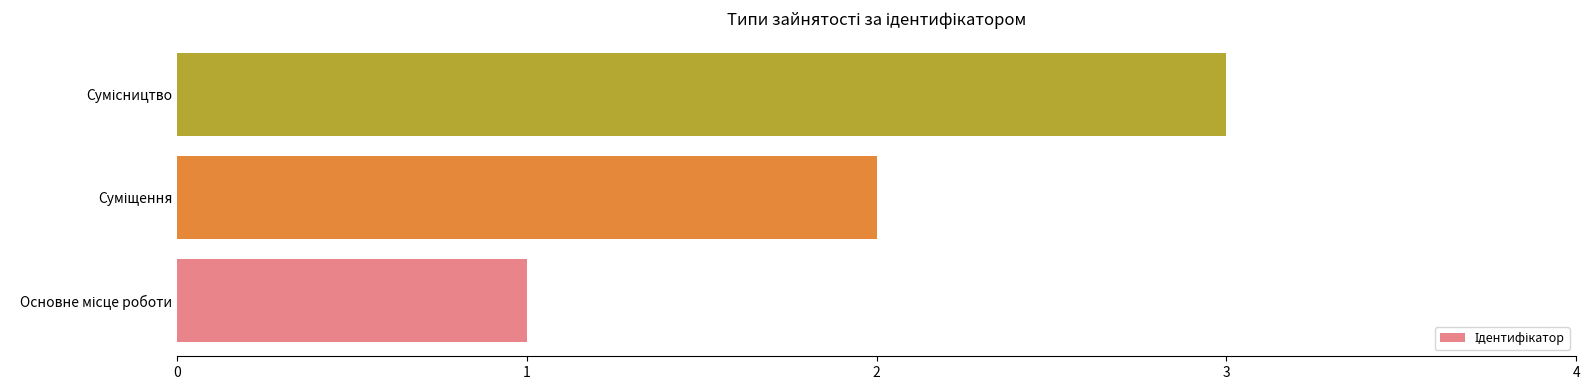

What is the sum of all values?

6